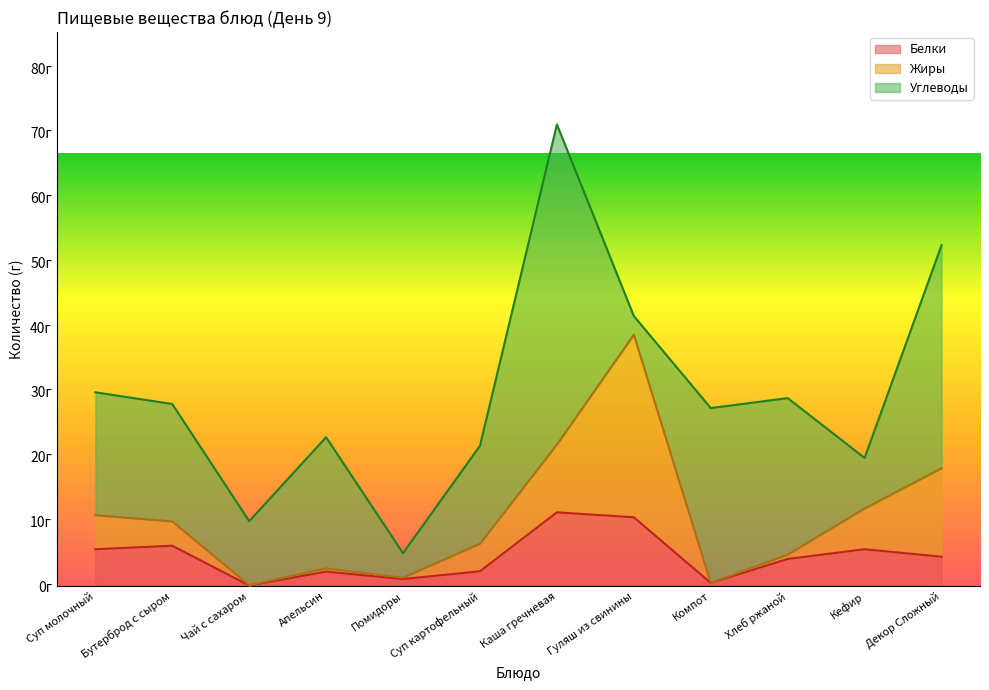

How many distinct data groups are displayed?

3